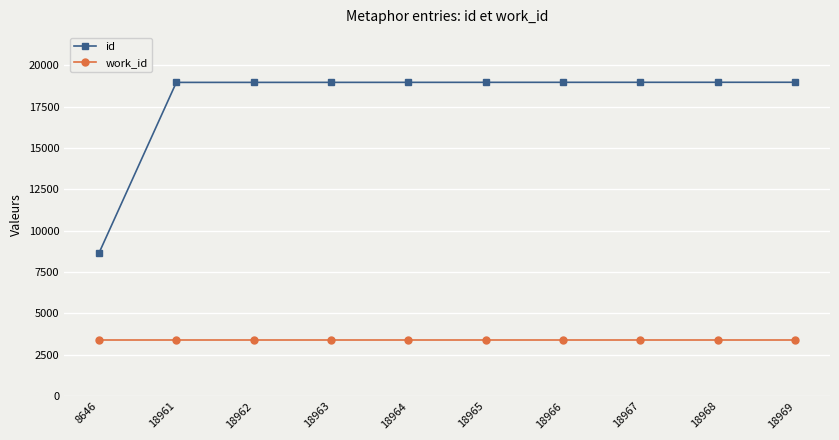

True or false: work_id and id cross at least once.

False